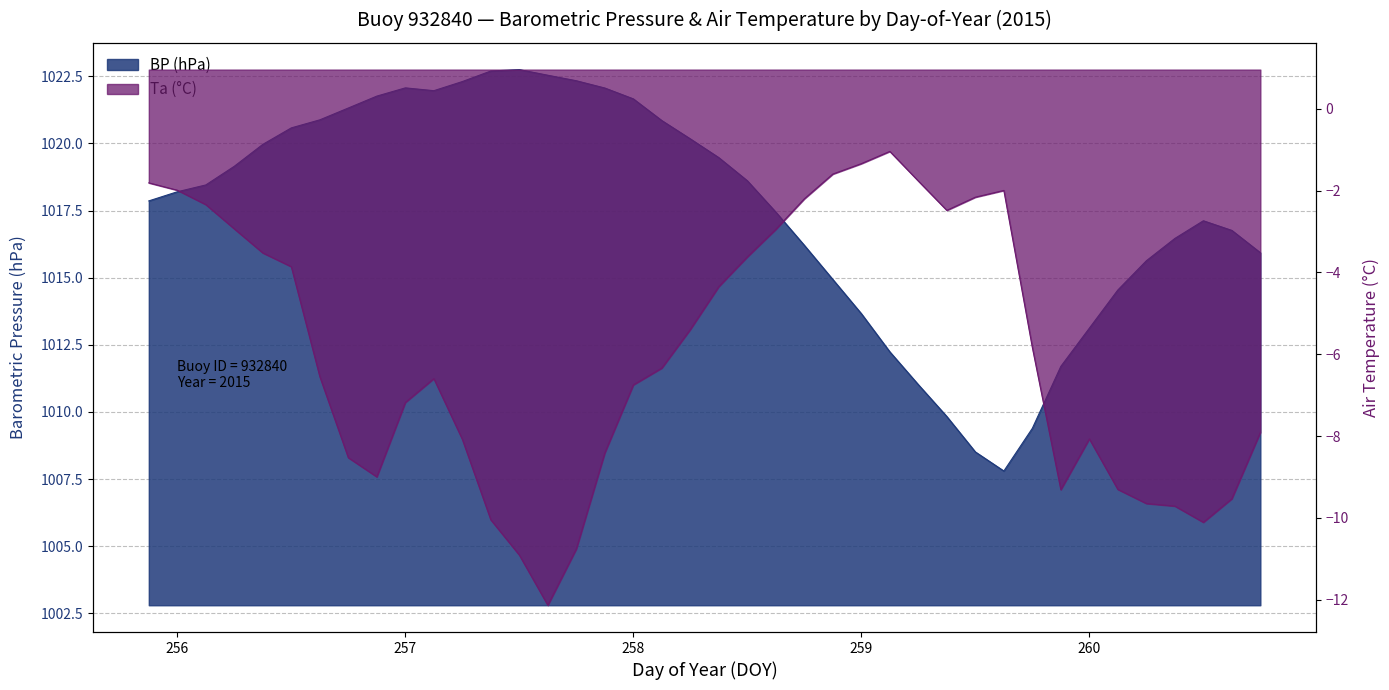

The BP series shows 295.1 at 260.125. True or false?

False